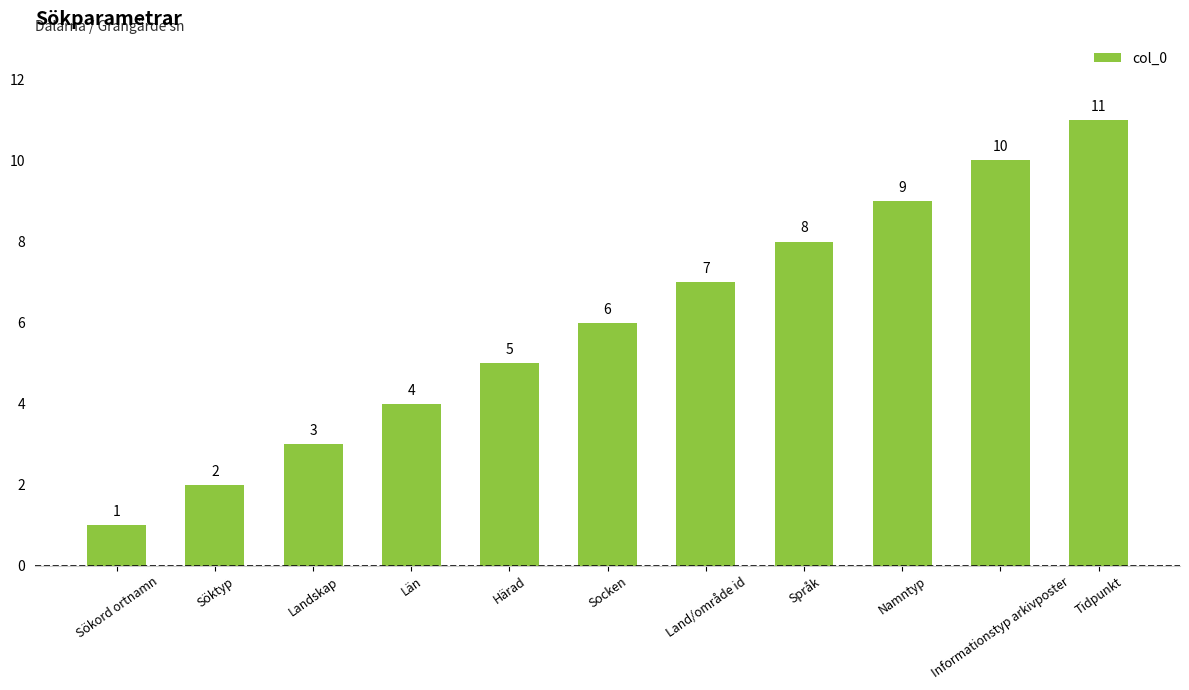

The chart shows a value of 2 at Härad. True or false?

False